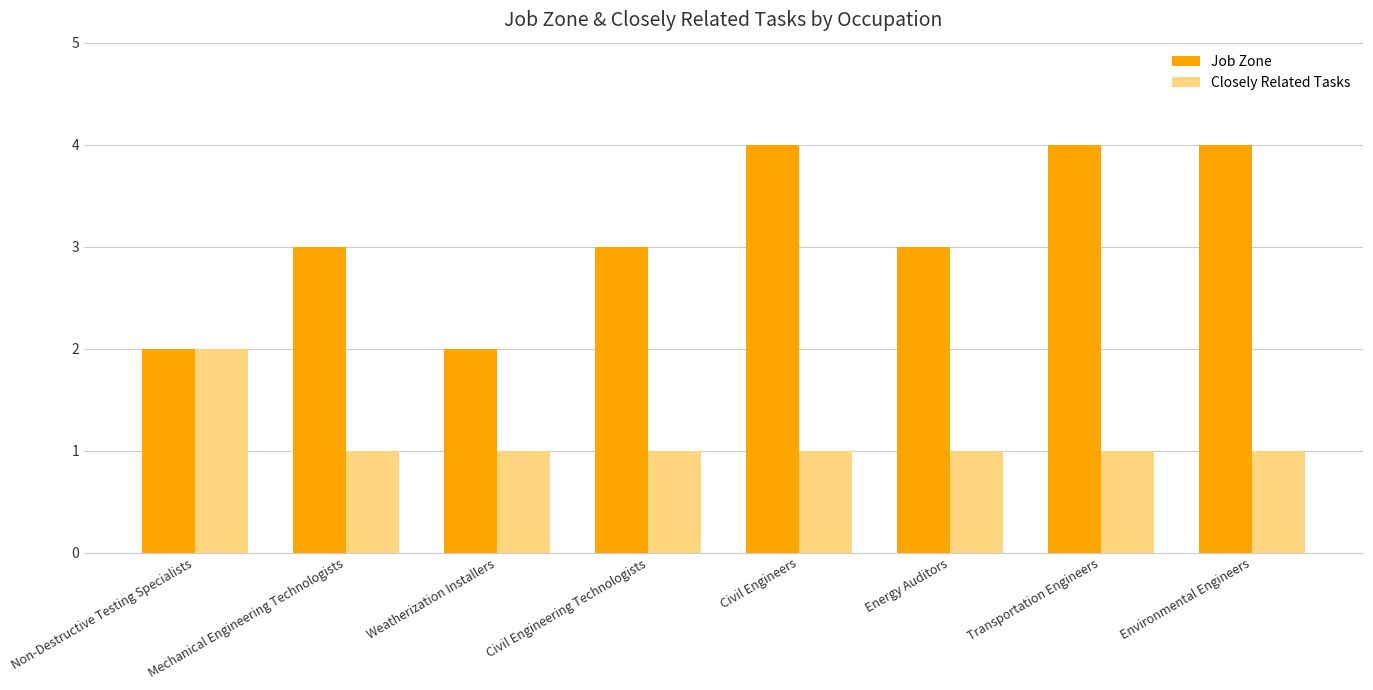

What is the label of the 5th bar from the right?

Civil Engineering Technologists